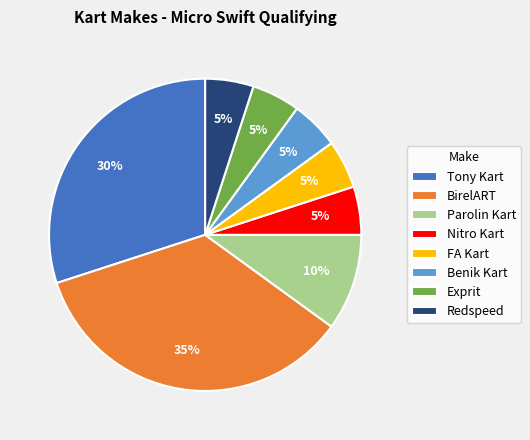

How many slices are in this pie chart?

8